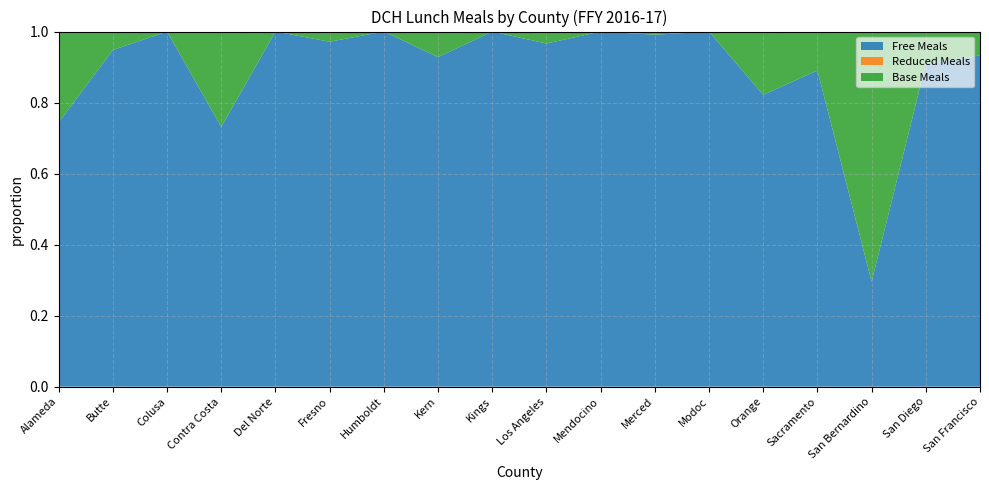

Reading right to left, list all the values displayed in this chart.

Free Meals: San Francisco=477378	San Diego=3371850	San Bernardino=1307	Sacramento=851729	Orange=215221	Modoc=8869	Merced=210870	Mendocino=75979	Los Angeles=3498148	Kings=61134	Kern=395599	Humboldt=84131	Fresno=408939	Del Norte=23405	Contra Costa=313022	Colusa=51252	Butte=245158	Alameda=422806
Reduced Meals: San Francisco=0	San Diego=0	San Bernardino=0	Sacramento=0	Orange=0	Modoc=0	Merced=0	Mendocino=0	Los Angeles=0	Kings=0	Kern=0	Humboldt=0	Fresno=0	Del Norte=0	Contra Costa=0	Colusa=0	Butte=0	Alameda=0
Base Meals: San Francisco=34248	San Diego=339354	San Bernardino=3117	Sacramento=104883	Orange=46689	Modoc=0	Merced=1888	Mendocino=0	Los Angeles=122012	Kings=0	Kern=30740	Humboldt=0	Fresno=12075	Del Norte=0	Contra Costa=114951	Colusa=0	Butte=13477	Alameda=145472